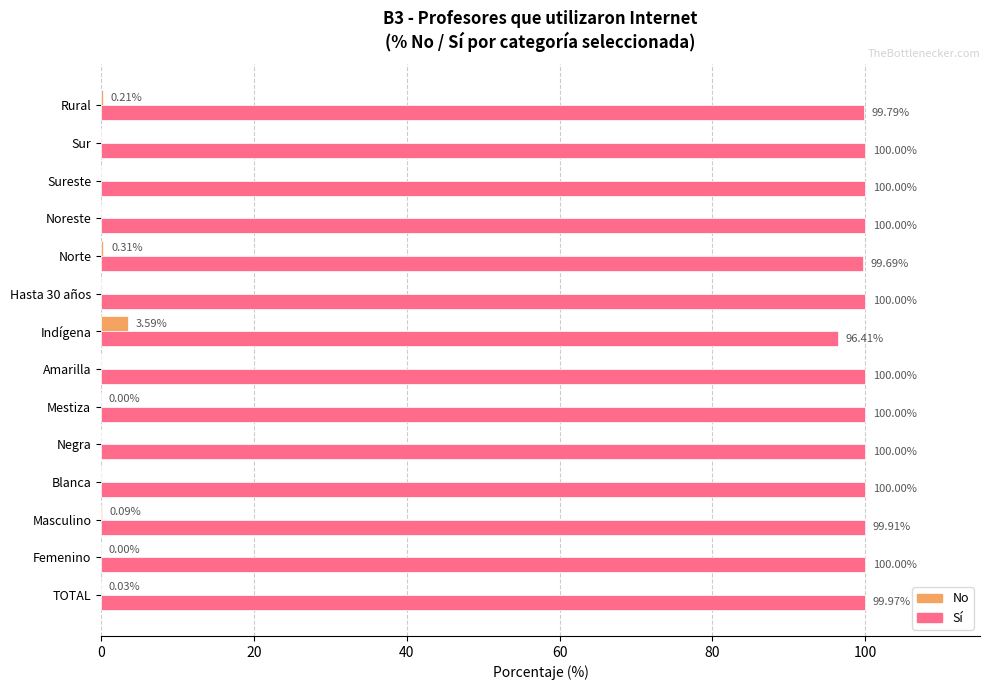

Is the value of No at Amarilla greater than the value of Sí at Sureste?

No